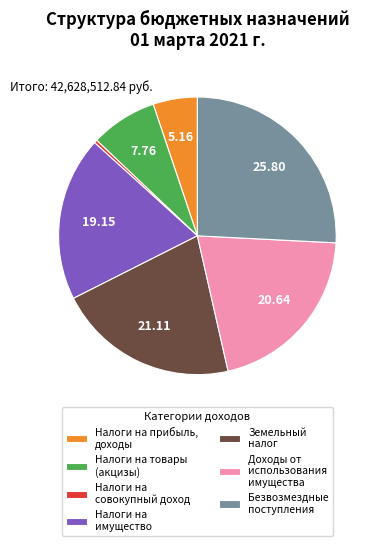

Combined, do Безвозмездные поступления and Земельный налог account for over 50%?

No